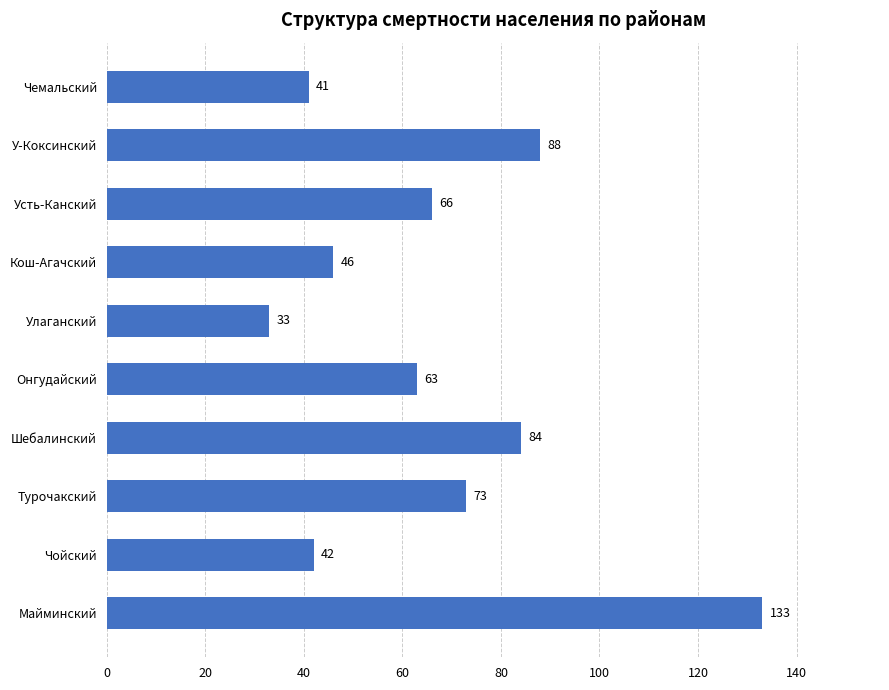

The value at У-Коксинский is 130. True or false?

False